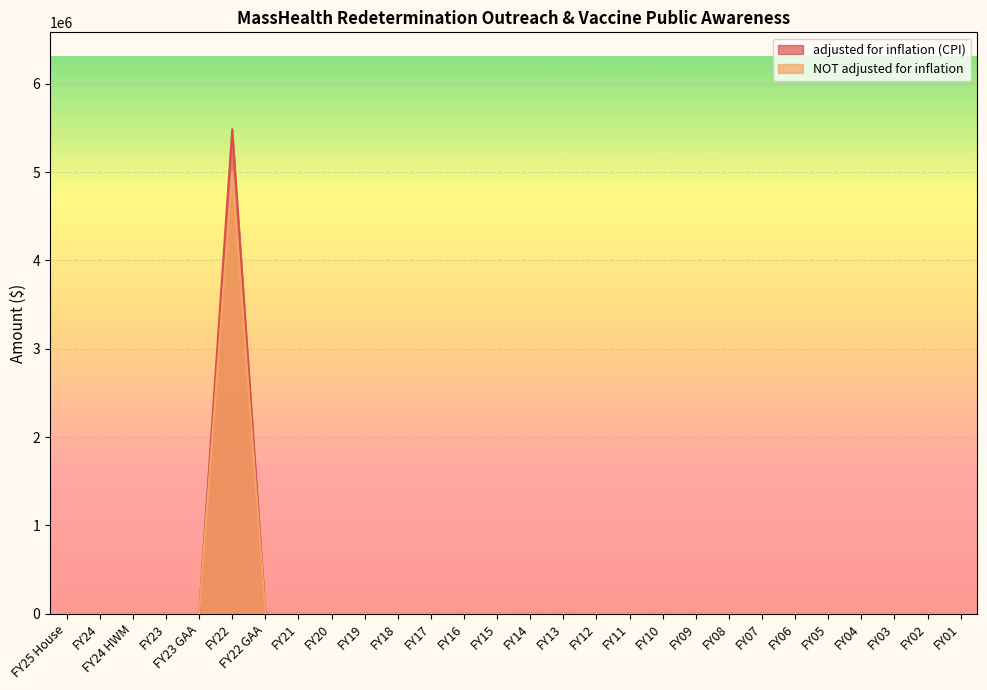

At which category is the sum across all series the highest?

FY22